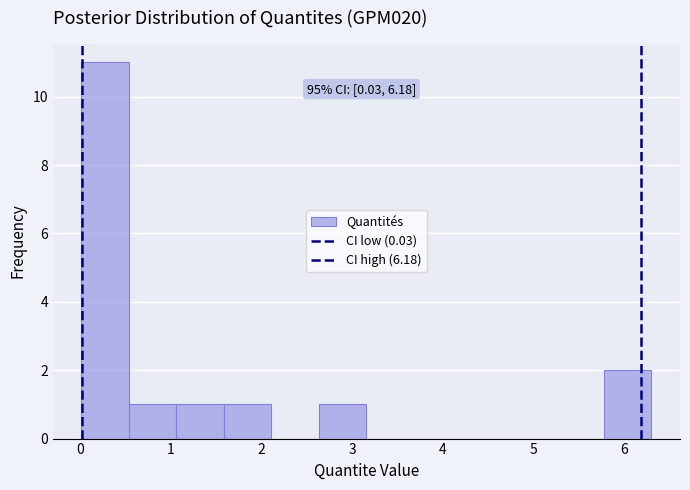

Over which range of the x-axis is the bar tallest?

0.0 to 0.5